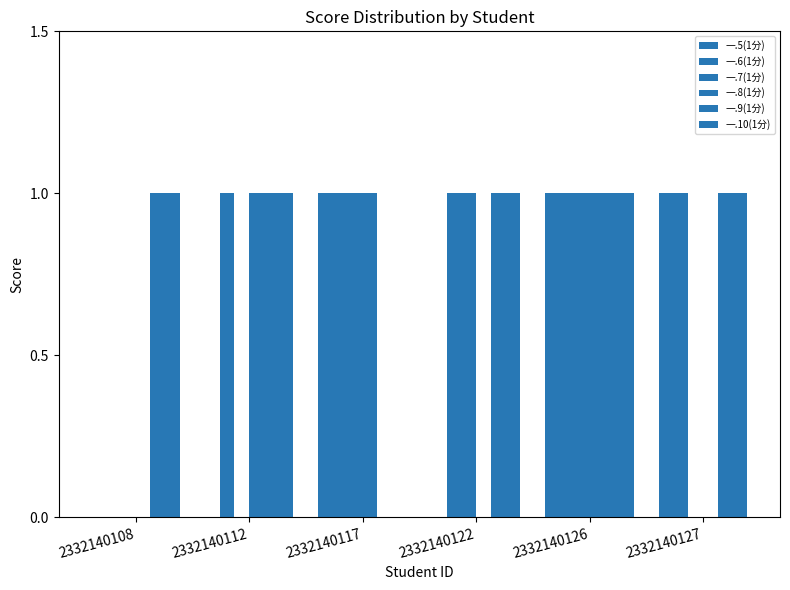

Reading right to left, transcribe all the data shown in this chart.

一.5(1分): 2332140127=1	2332140126=1	2332140122=0	2332140117=1	2332140112=0	2332140108=0
一.6(1分): 2332140127=1	2332140126=1	2332140122=1	2332140117=1	2332140112=1	2332140108=0
一.7(1分): 2332140127=0	2332140126=1	2332140122=1	2332140117=1	2332140112=0	2332140108=0
一.8(1分): 2332140127=0	2332140126=1	2332140122=0	2332140117=1	2332140112=1	2332140108=0
一.9(1分): 2332140127=1	2332140126=1	2332140122=1	2332140117=0	2332140112=1	2332140108=1
一.10(1分): 2332140127=1	2332140126=1	2332140122=1	2332140117=0	2332140112=1	2332140108=1